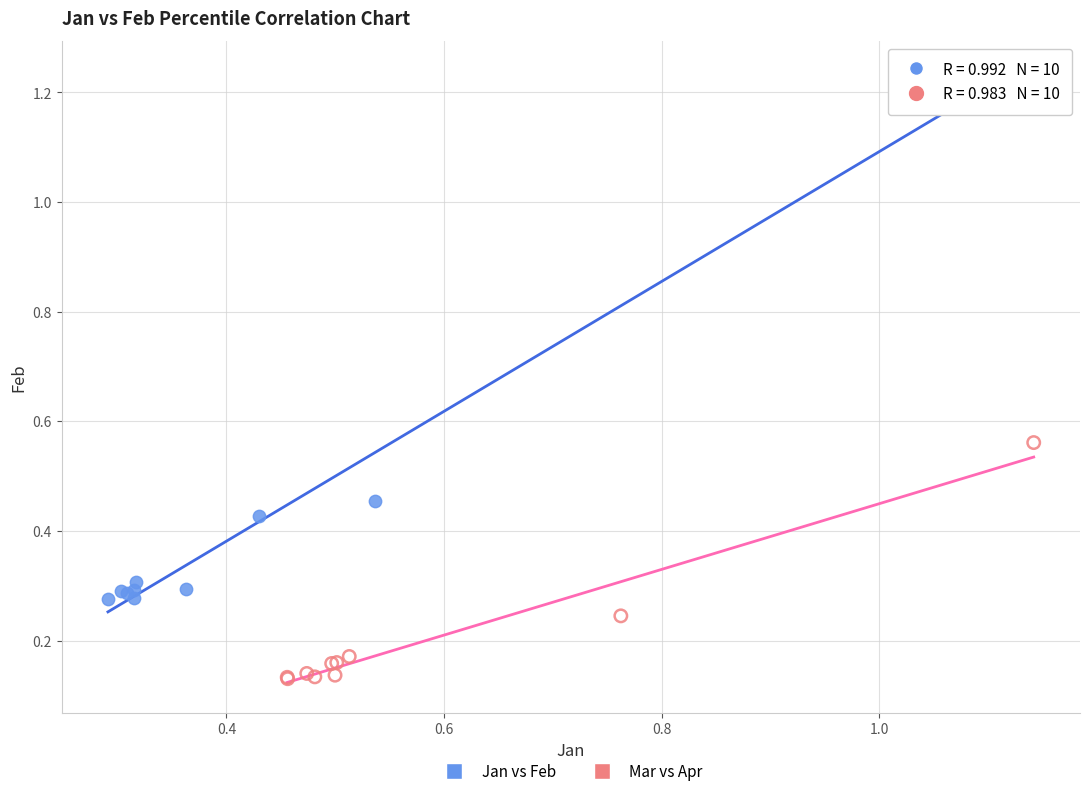

Which series has the largest Y range (max minus min)?

Jan vs Feb